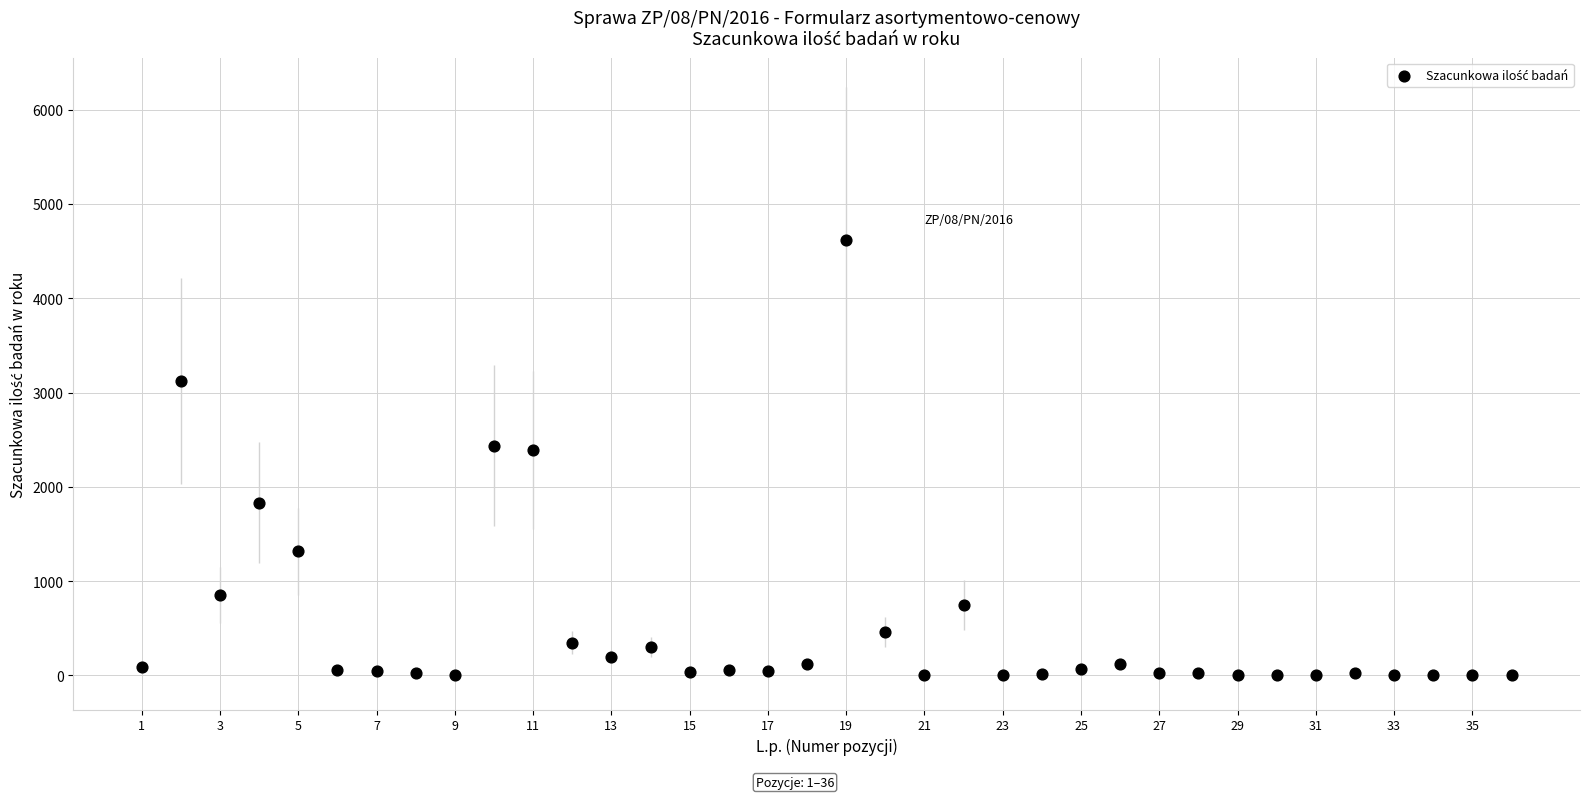

What is the range of X values (max minus min)?

35